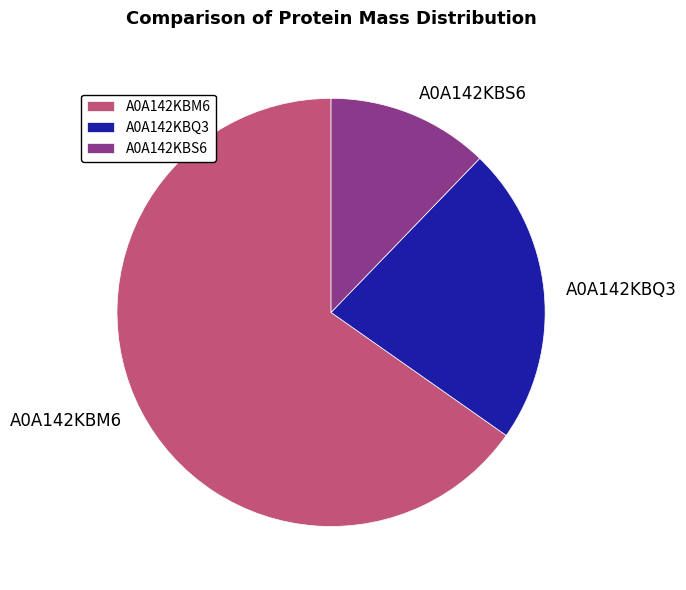

Which has a higher value, A0A142KBS6 or A0A142KBM6?

A0A142KBM6